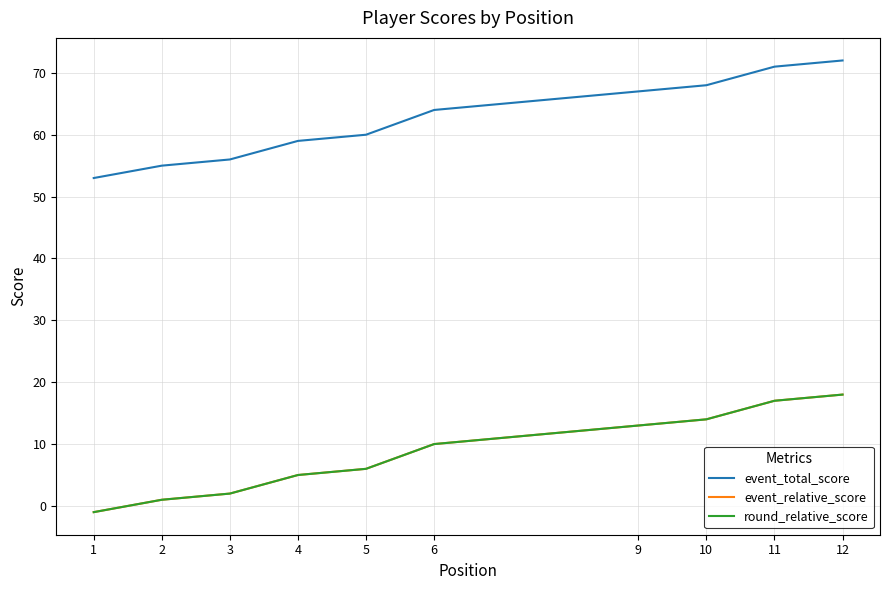

What is the difference between the second highest and minimum values in the event_relative_score series?

18